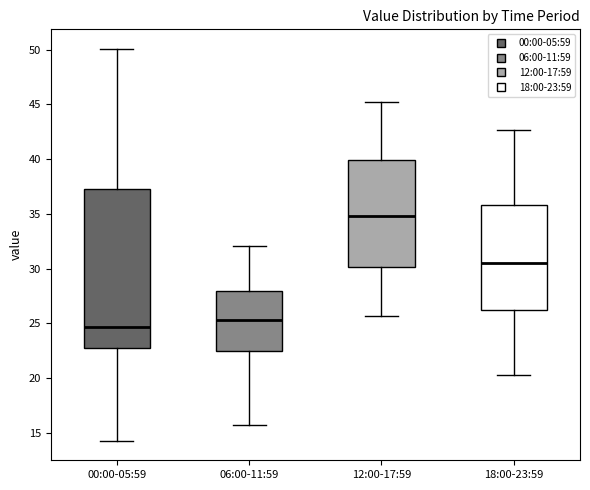

Reading left to right, read every box against the y-axis: the position of its median line, the range the box covers, and the ends of its whiskers. The values are not printed on the chart, so give them approximately, as read against the axis.

00:00-05:59: median 24.5, box 23.0 to 37.5, whiskers 14.5 to 50.0
06:00-11:59: median 25.5, box 22.5 to 28.0, whiskers 15.5 to 32.0
12:00-17:59: median 35.0, box 30.0 to 40.0, whiskers 25.5 to 45.0
18:00-23:59: median 30.5, box 26.0 to 36.0, whiskers 20.5 to 42.5